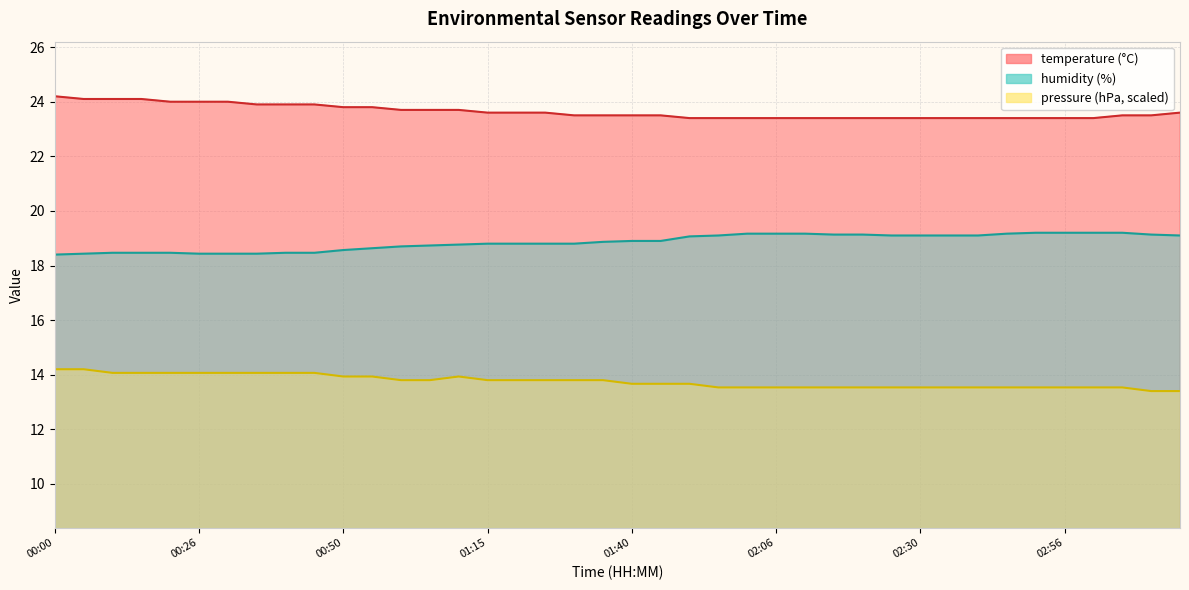

What is the total value across all series at 02:56?

56.1